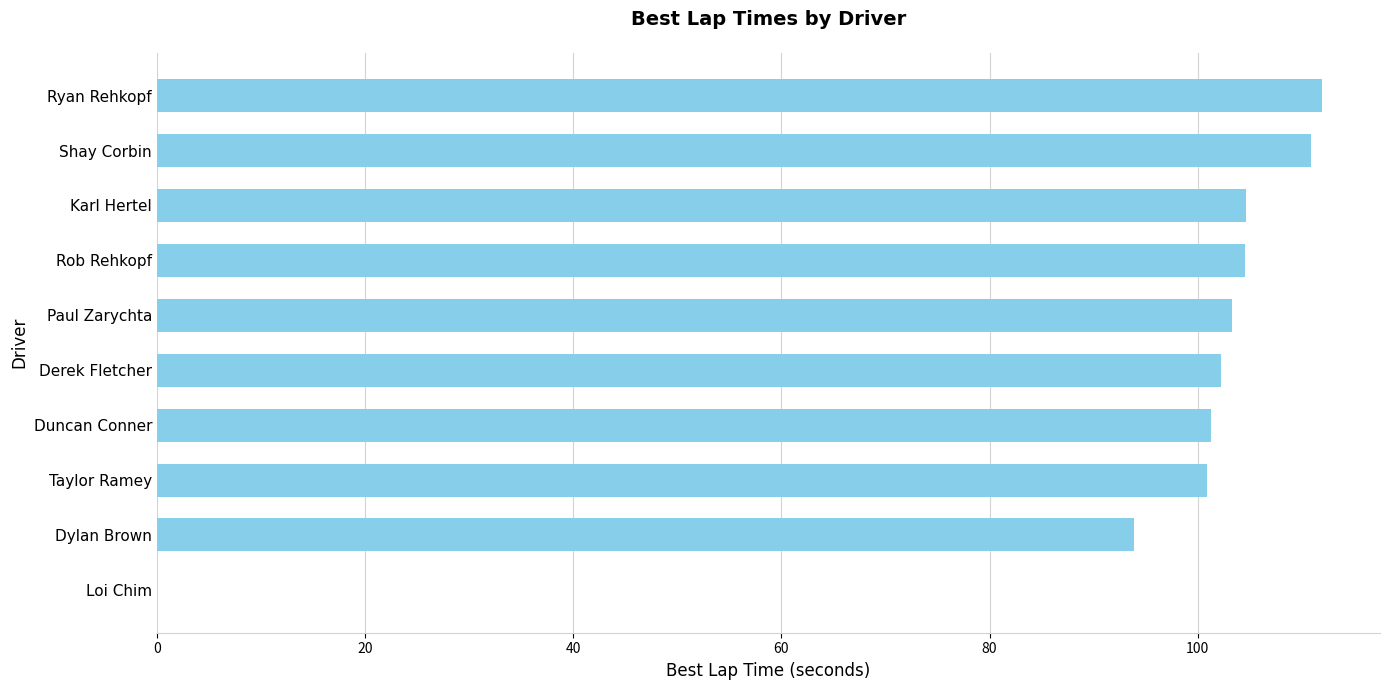

Between Shay Corbin and Derek Fletcher, which is larger?

Shay Corbin